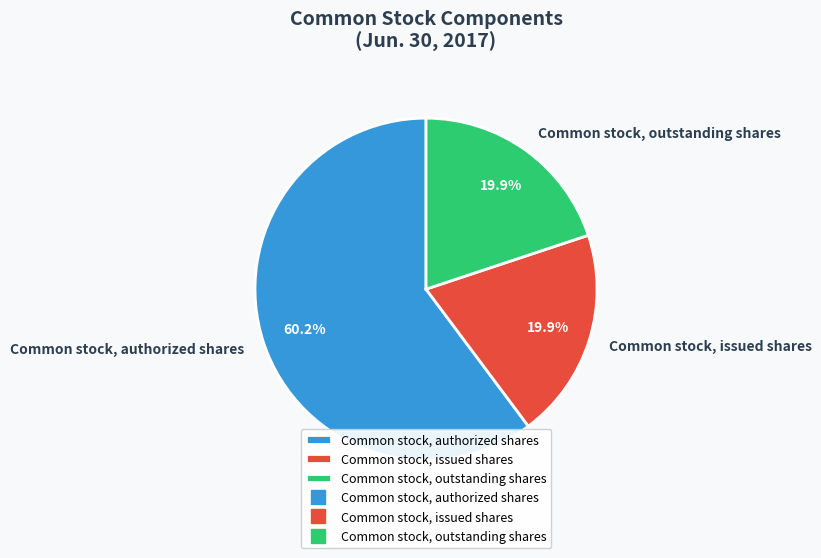

What portion of the pie excludes Common stock, issued shares?

80.1%